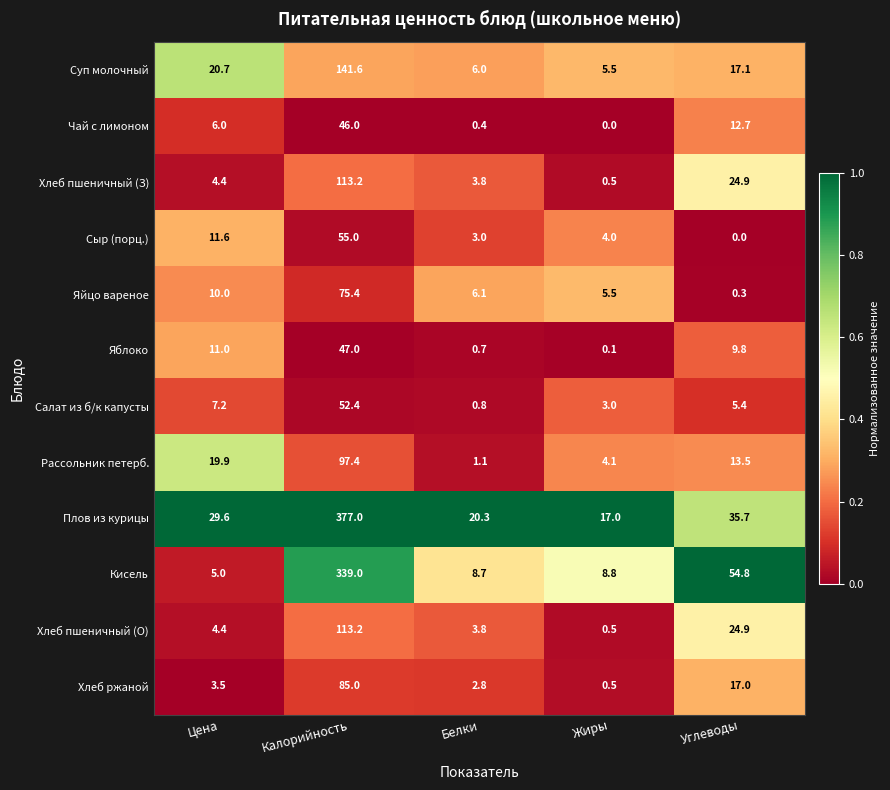

Where is Хлеб ржаной nearest to the value 42?

Углеводы